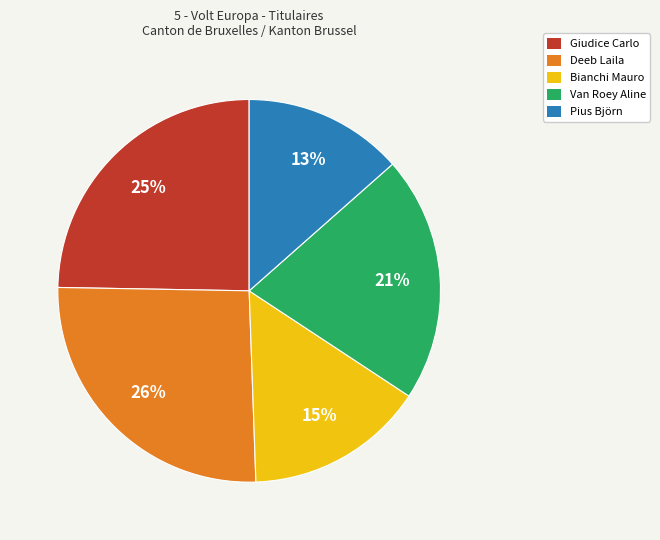

To the nearest percent, what portion does Giudice Carlo represent?

25%